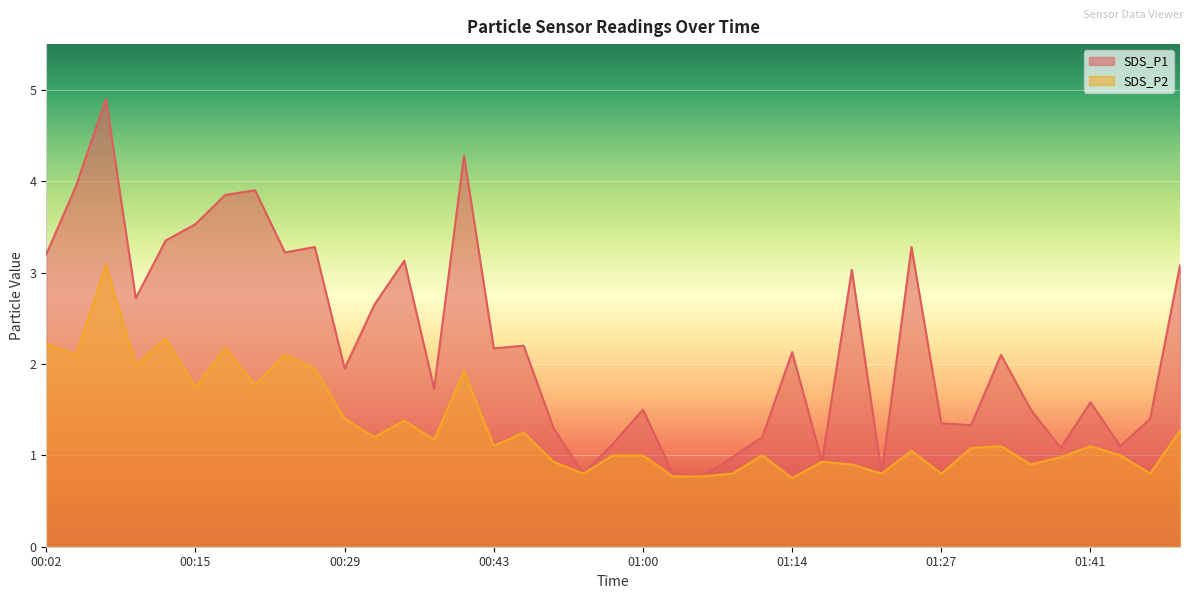

What is the approximate value of SDS_P1 at 01:33?

2.1